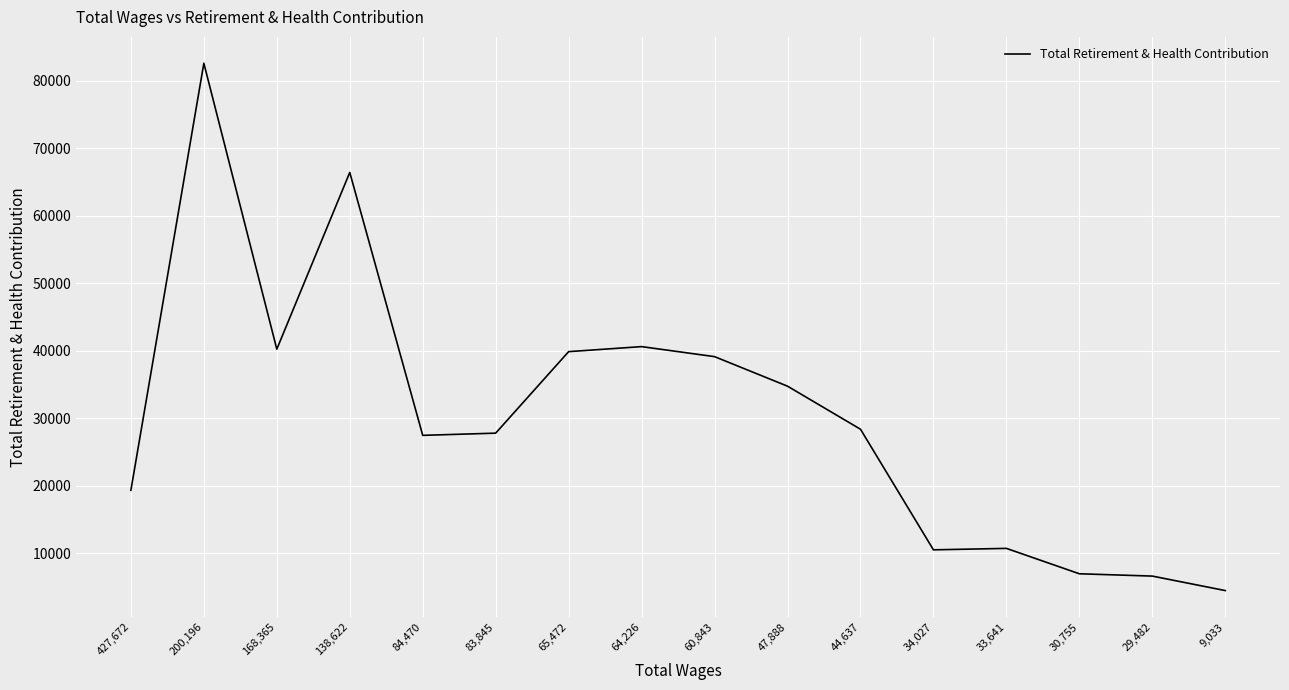

What is the difference between the maximum and minimum values?

78144